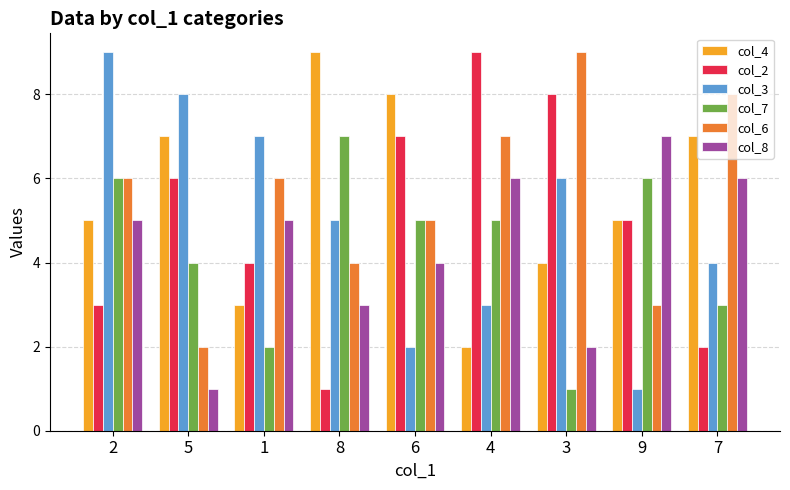

Is the value of col_7 at 2 greater than the value of col_3 at 6?

Yes